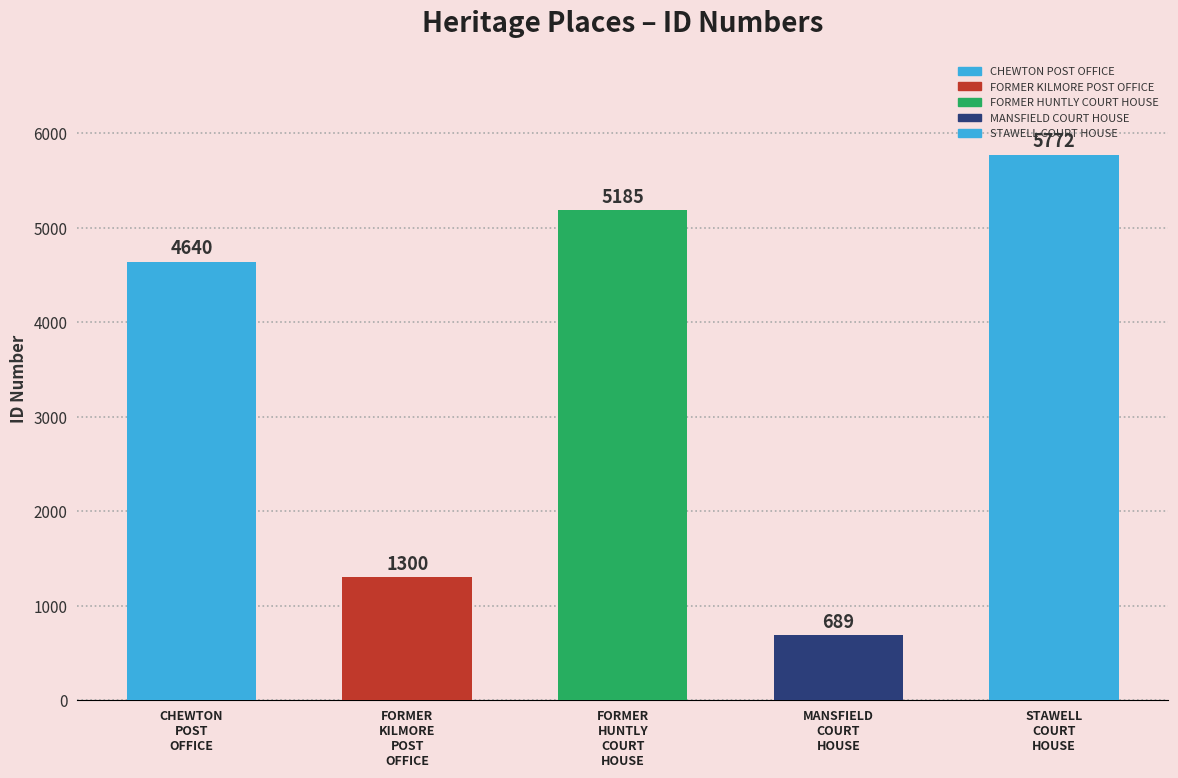

What is the minimum value shown in the chart?

689